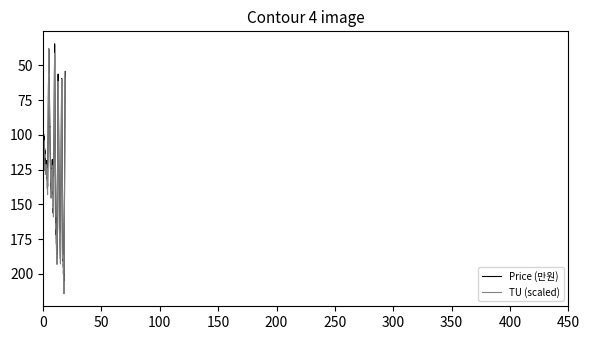

What is the minimum value for Price (만원)?

34.6